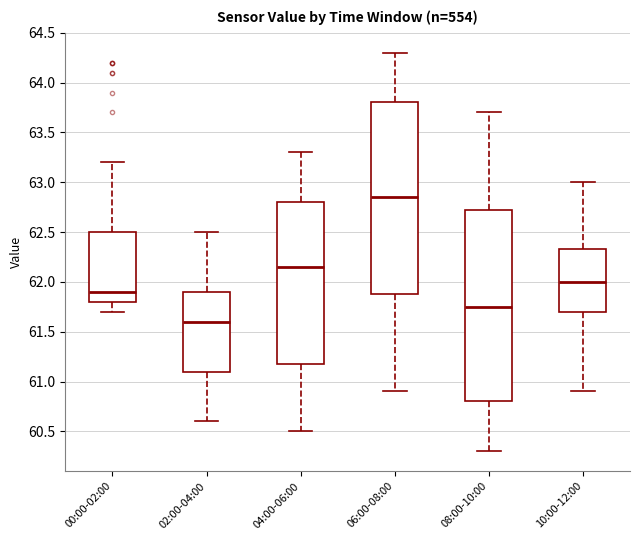

Reading left to right, transcribe this box plot: for each box, give where its median line is, the range the box spans, and where its two whiskers end, as read against the y-axis. The values are not printed on the chart, so give them approximately, as read against the axis.

00:00-02:00: median 61.90, box 61.80 to 62.50, whiskers 61.70 to 63.20
02:00-04:00: median 61.60, box 61.10 to 61.90, whiskers 60.60 to 62.50
04:00-06:00: median 62.15, box 61.20 to 62.80, whiskers 60.50 to 63.30
06:00-08:00: median 62.85, box 61.90 to 63.80, whiskers 60.90 to 64.30
08:00-10:00: median 61.75, box 60.80 to 62.75, whiskers 60.30 to 63.70
10:00-12:00: median 62.00, box 61.70 to 62.35, whiskers 60.90 to 63.00